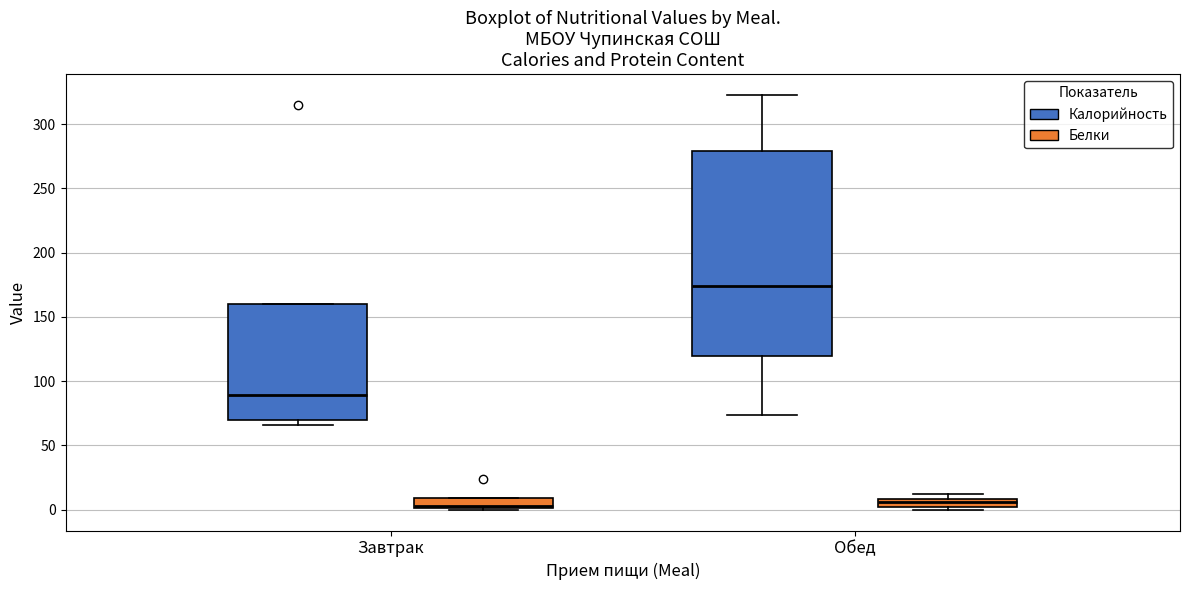

Where does the median line of the box for Обед (Калорийность) sit on the y-axis? The values are not printed on the chart, so give them approximately, as read against the axis.

175